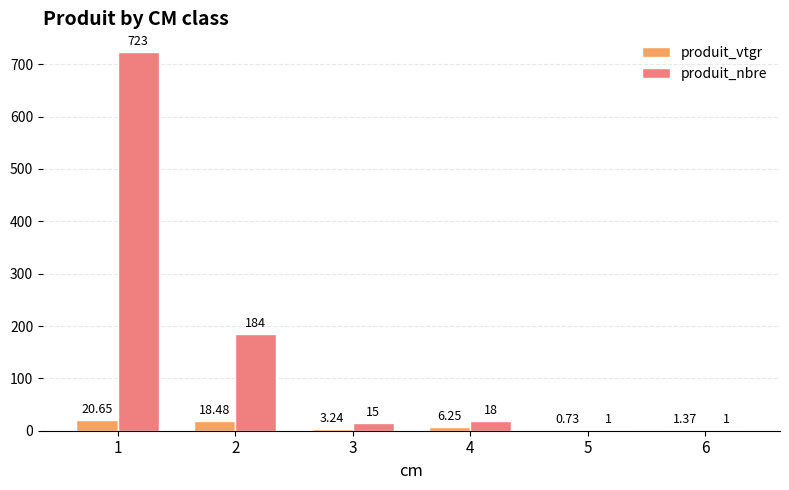

How many distinct data groups are displayed?

2